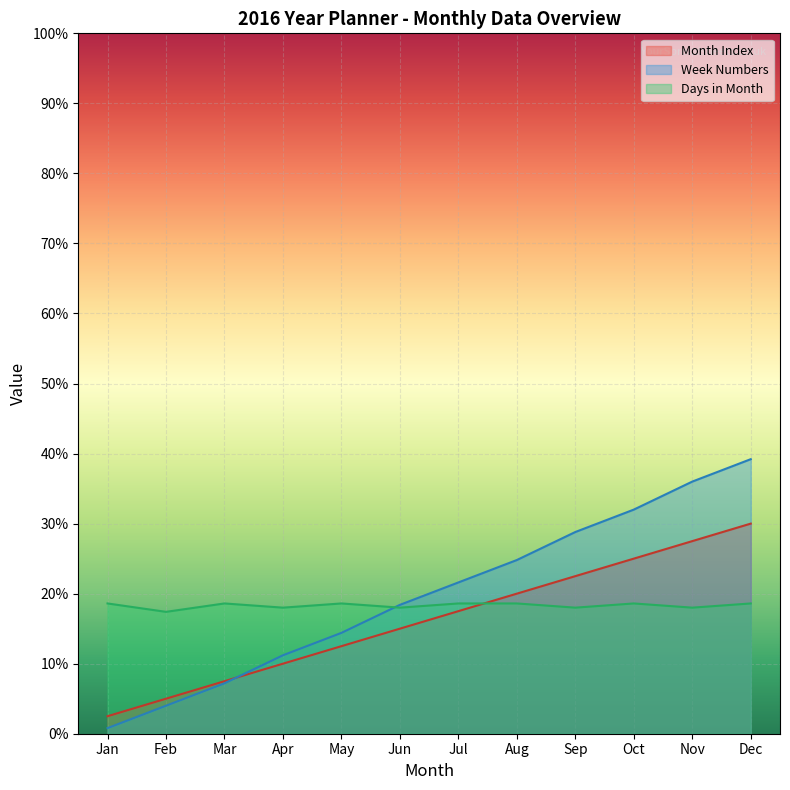

What is the approximate value of Days in Month at Nov?

18.0